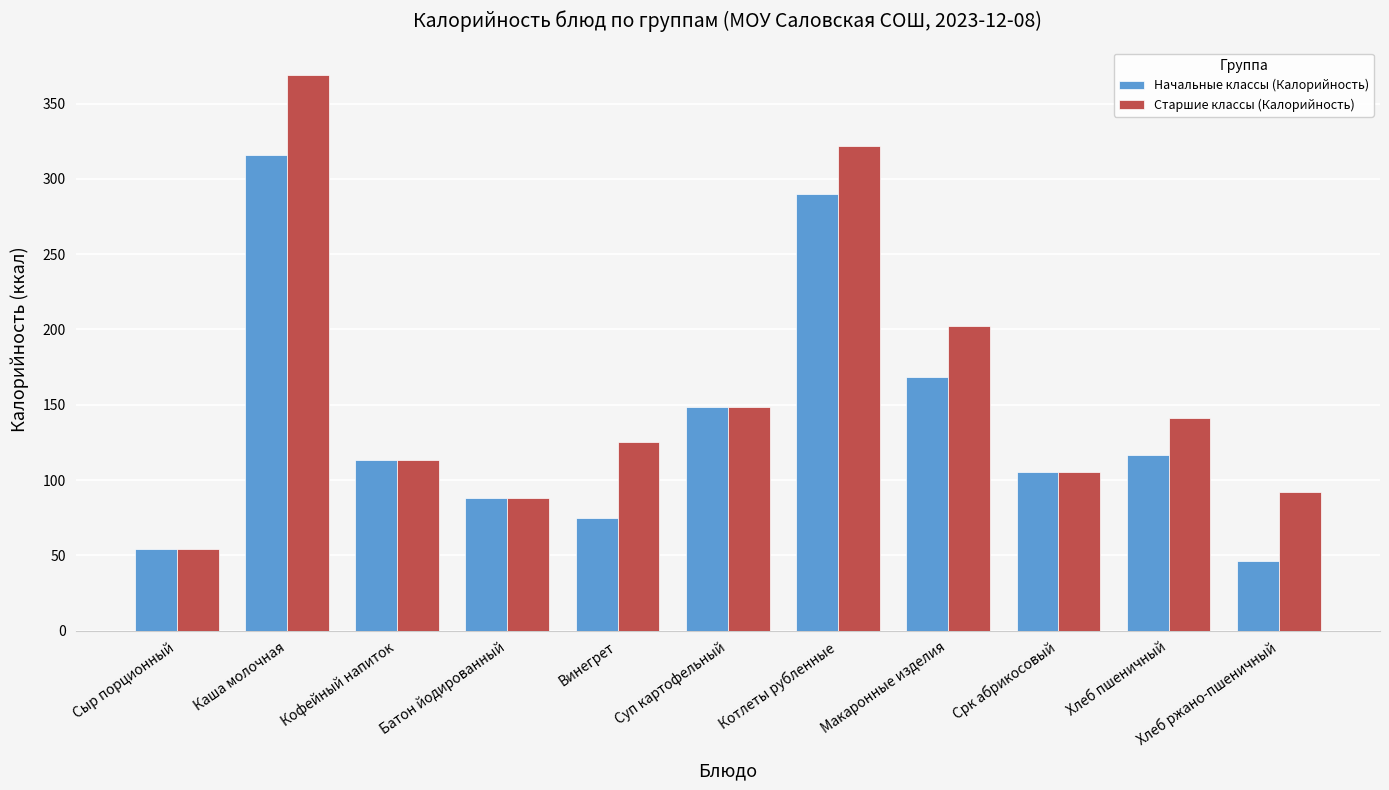

Where is Старшие классы (Калорийность) nearest to the value 211?

Макаронные изделия